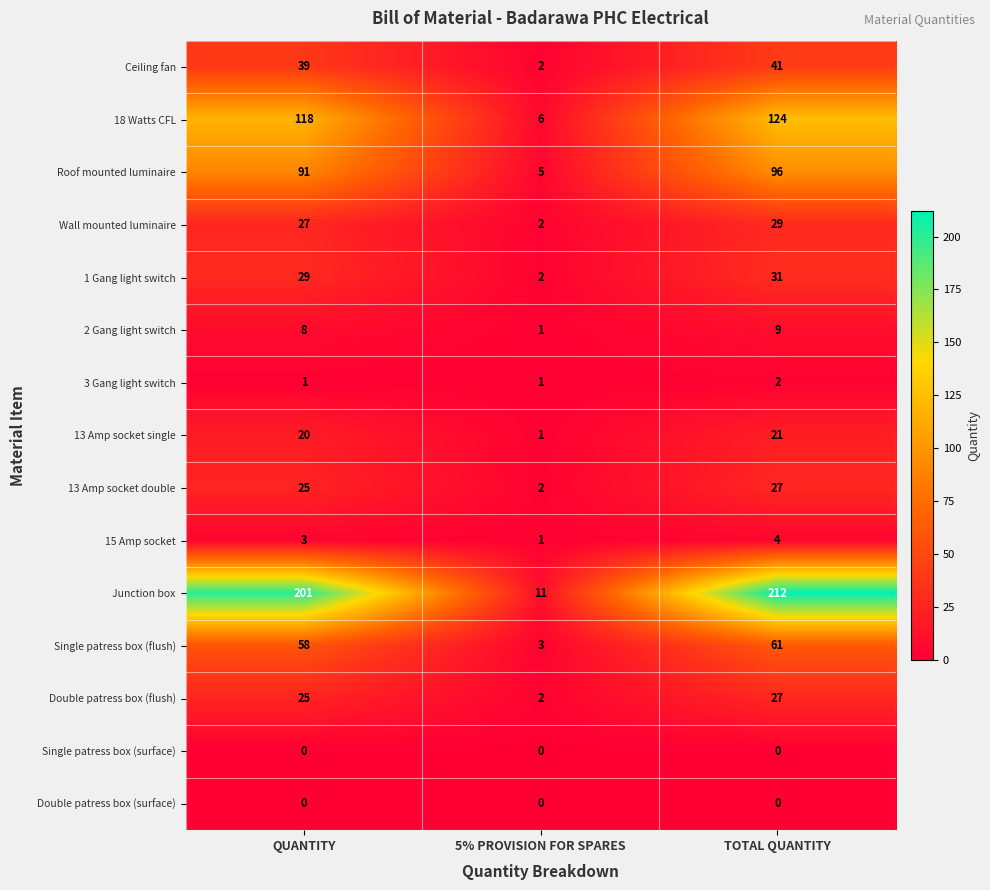

Where is Roof mounted luminaire nearest to the value 50?

QUANTITY